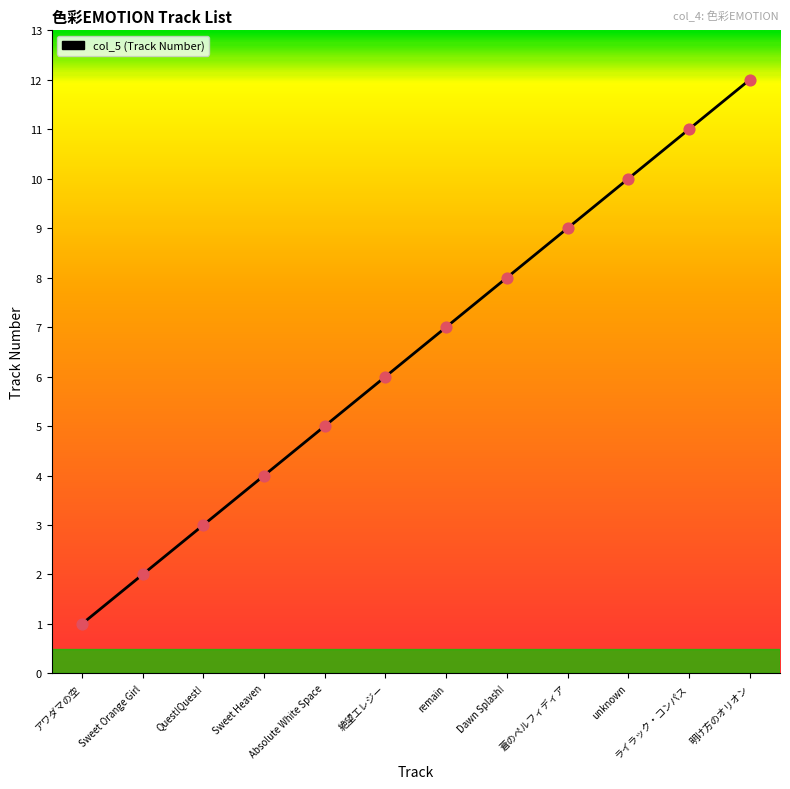

Which has a higher value, 明け方のオリオン or 絶望エレジー?

明け方のオリオン